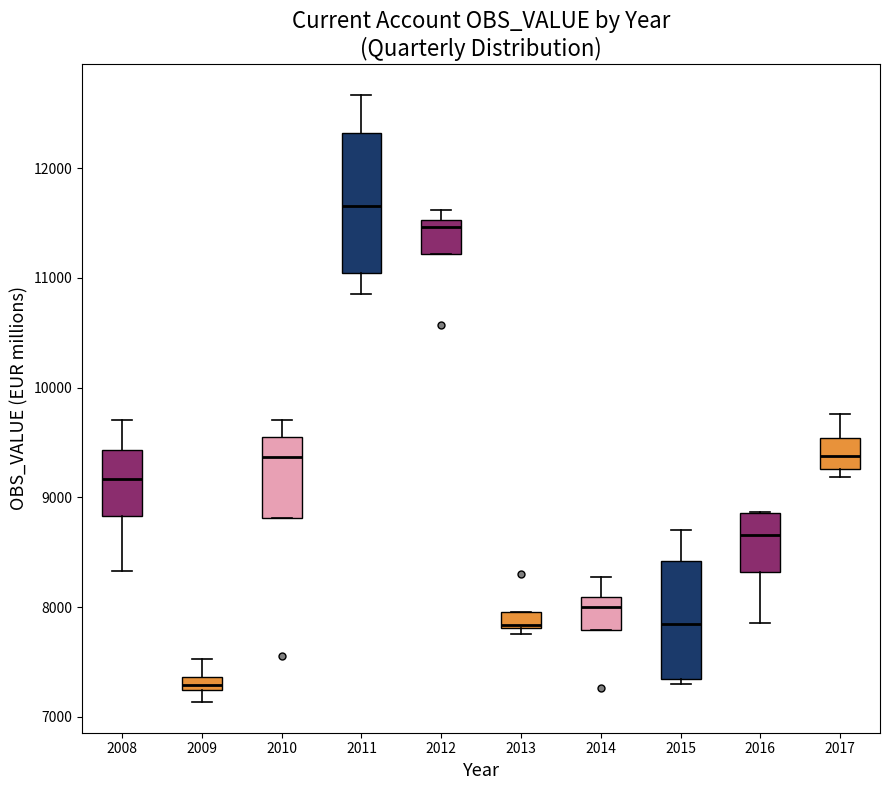

Where does the median line of the box at x = 2015 sit on the y-axis? The values are not printed on the chart, so give them approximately, as read against the axis.

7800